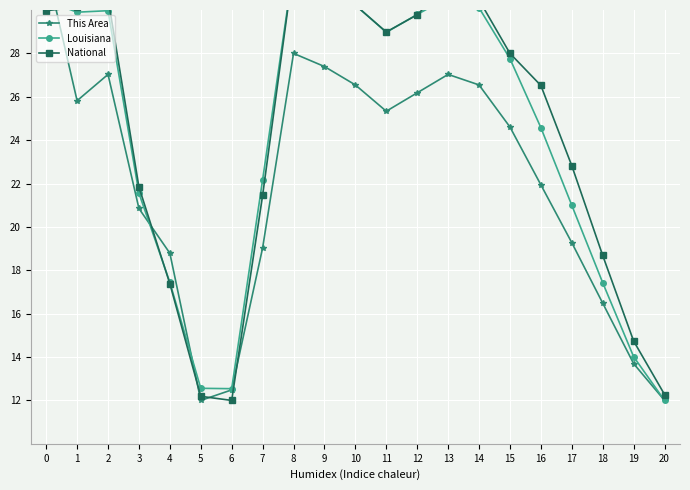

Between which two adjacent categories do Louisiana and National first intersect?

0 and 1